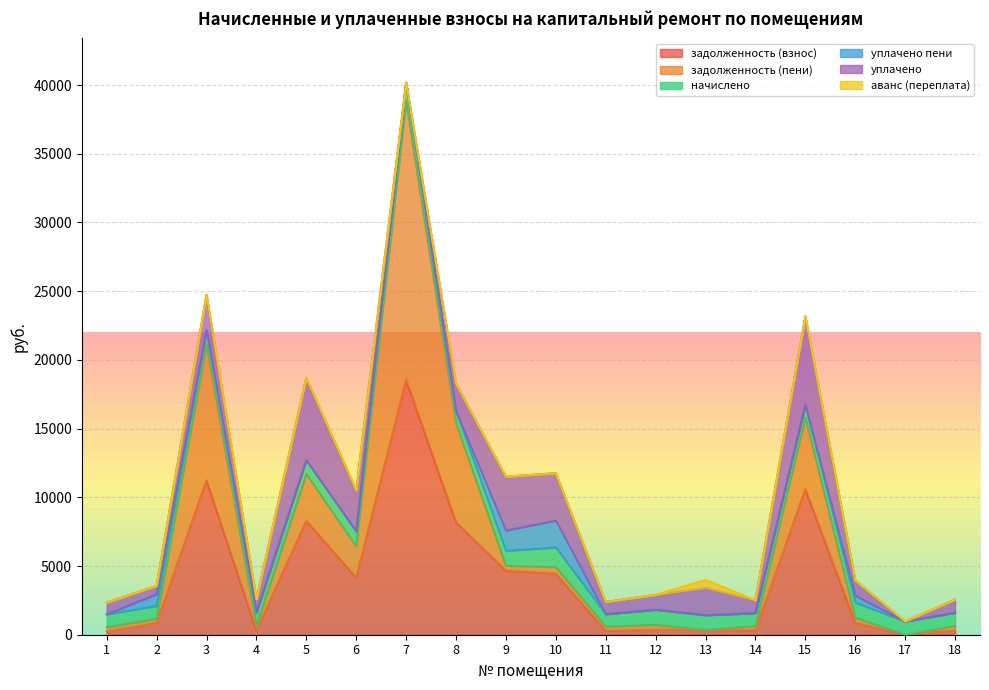

Reading left to right, list all the values displayed in this chart.

задолженность (взнос): 1=237.0	2=858.8	3=11243.0	4=321.8	5=8291.9	6=4154.5	7=18579.4	8=8185.1	9=4665.0	10=4449.3	11=298.8	12=362.9	13=349.5	14=313.9	15=10602.5	16=873.9	17=0.0	18=319.7
задолженность (пени): 1=311.0	2=307.4	3=9873.1	4=321.8	5=3404.1	6=2274.1	7=20273.2	8=7207.2	9=358.6	10=475.2	11=298.8	12=362.9	13=0.0	14=313.9	15=5200.2	16=367.2	17=0.0	18=319.7
начислено: 1=933.1	2=922.3	3=1034.6	4=965.5	5=1006.6	6=1090.8	7=1330.6	8=887.8	9=1075.7	10=1425.6	11=896.4	12=1088.6	13=1058.4	14=941.8	15=922.3	16=1101.6	17=959.0	18=959.0
уплачено пени: 1=10.3	2=854.5	3=0.0	4=0.0	5=0.0	6=0.0	7=0.0	8=0.0	9=1479.4	10=1955.3	11=0.0	12=0.0	13=20.1	14=0.0	15=0.0	16=506.7	17=0.0	18=0.0
уплачено: 1=848.8	2=614.9	3=2600.0	4=965.5	5=6000.0	6=3000.0	7=0.0	8=2000.0	9=3924.1	10=3453.6	11=896.4	12=1088.6	13=1979.9	14=941.8	15=6450.0	16=1101.6	17=0.0	18=959.0
аванс (переплата): 1=0.0	2=0.0	3=0.0	4=0.0	5=0.0	6=0.0	7=0.0	8=0.0	9=0.0	10=0.0	11=0.0	12=0.0	13=591.7	14=0.0	15=0.0	16=0.0	17=28.5	18=0.0